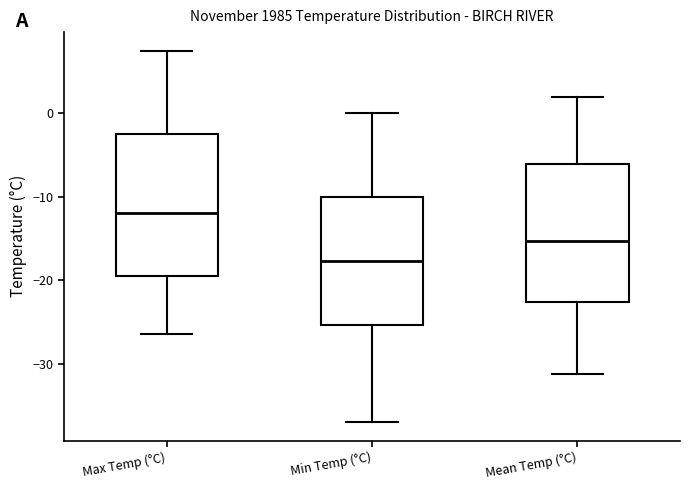

Where does the upper whisker of the box for Mean Temp (°C) end on the y-axis? The values are not printed on the chart, so give them approximately, as read against the axis.

2